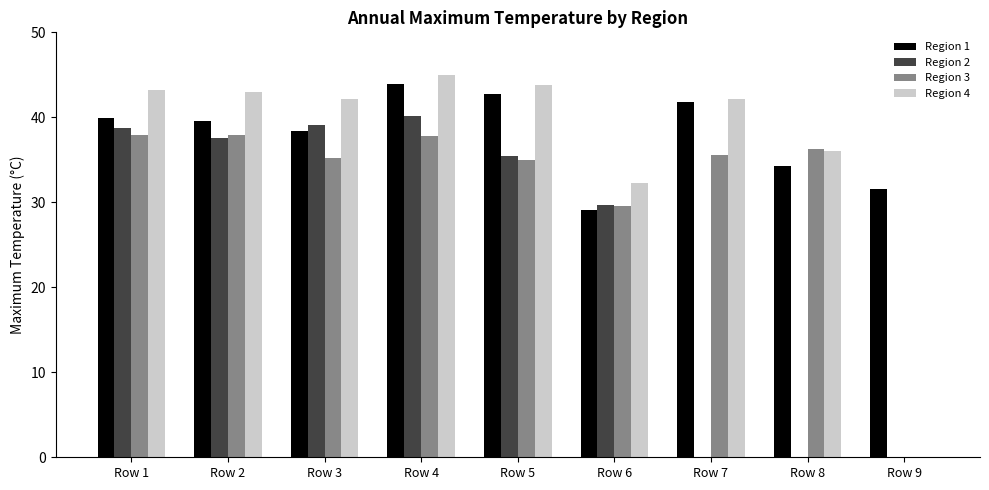

At which label does Region 1 first exceed 39?

Row 1